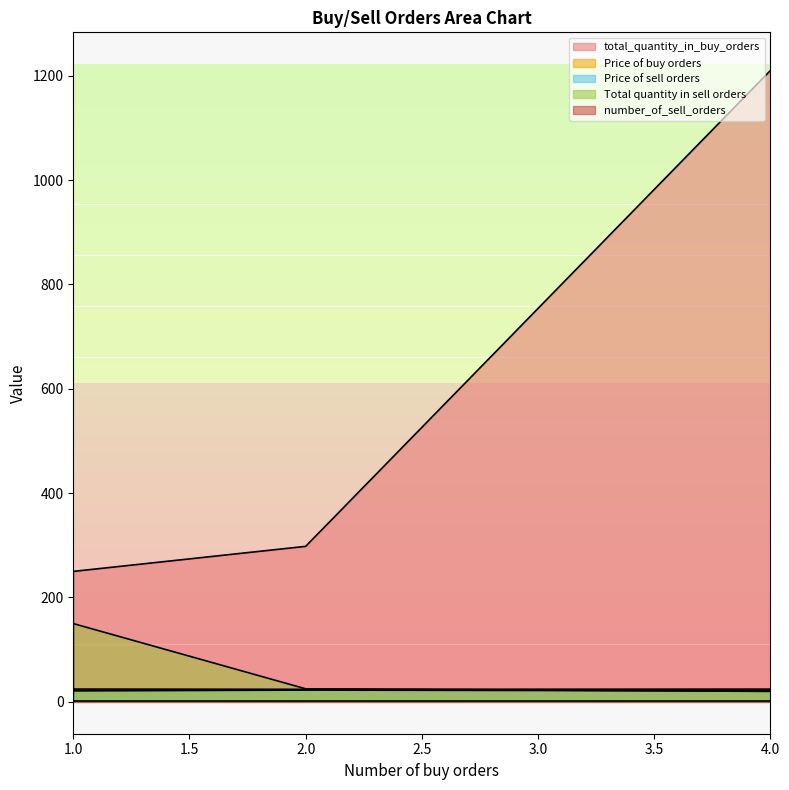

What is the value of the Total quantity in sell orders point at the 1st from the left?

25.0